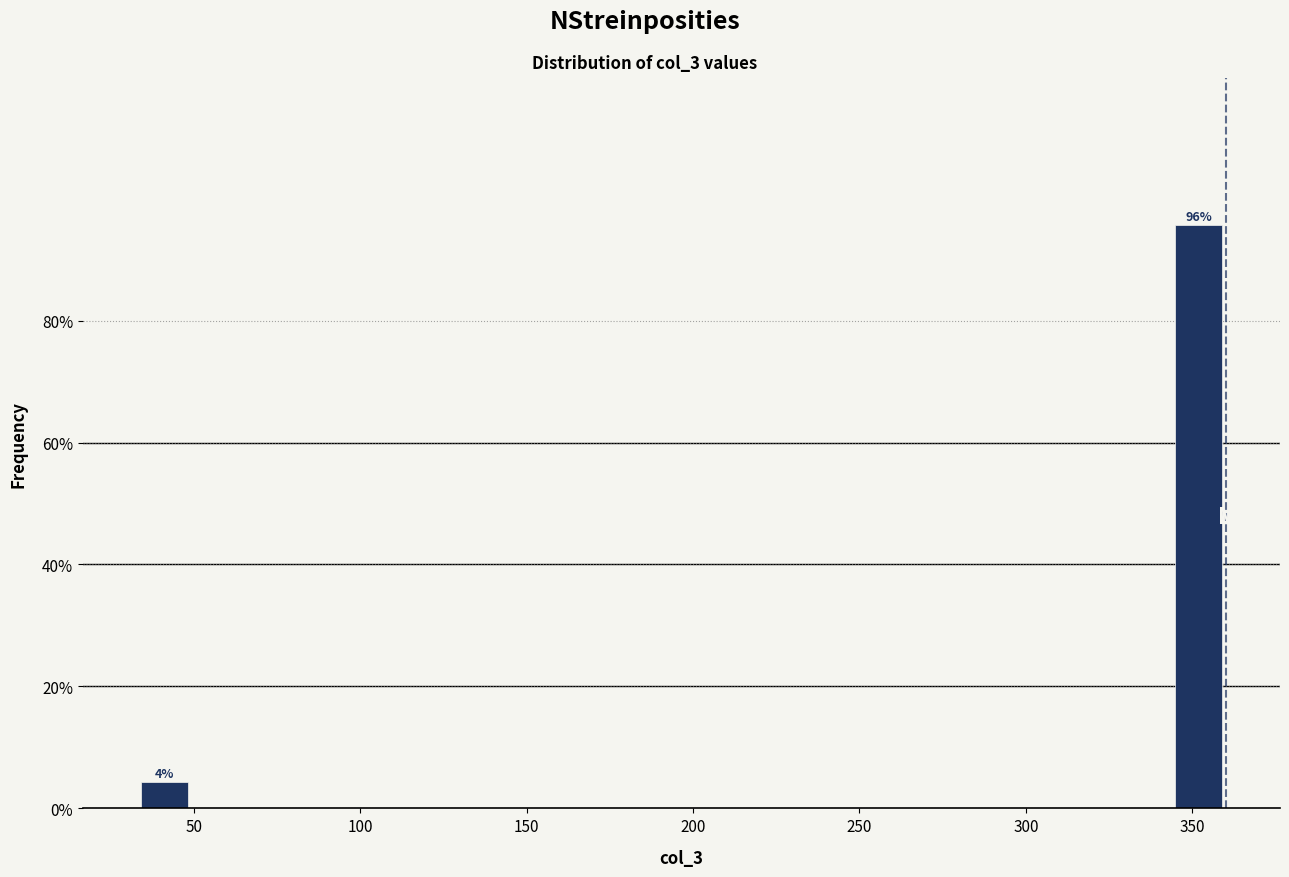

Around what value on the x-axis is the tallest bar? Give the approximate position of its centre, as read against the axis.

350